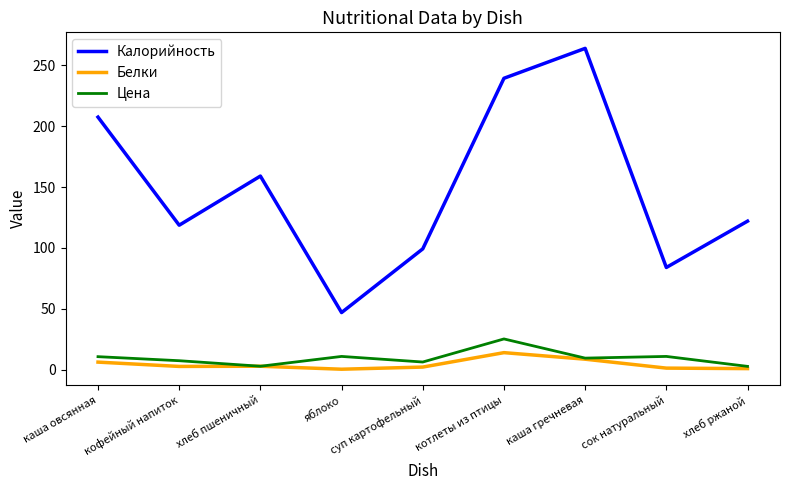

True or false: Калорийность has a value of 24.0 at кофейный напиток.

False